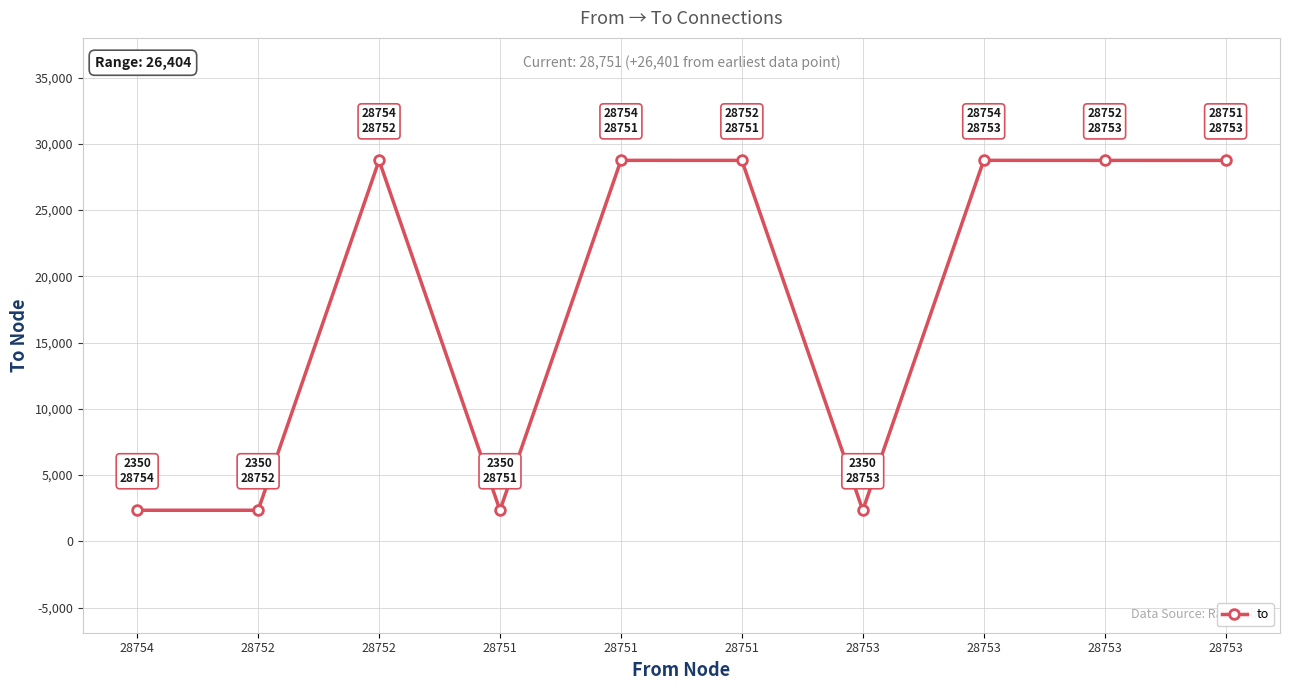

The chart shows a value of 2350 at 28752. True or false?

True